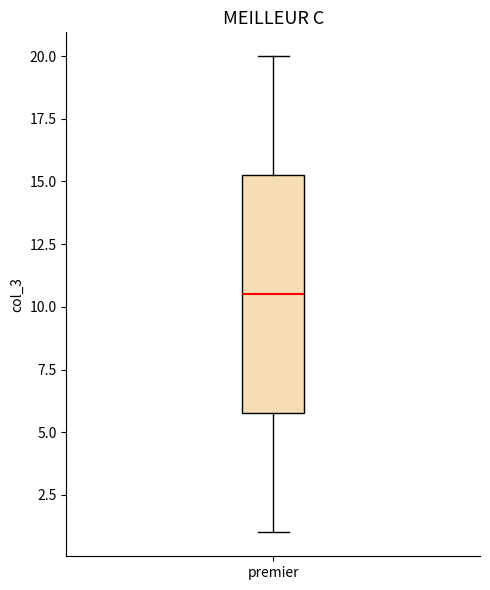

Read this box plot against the y-axis: the position of the median line, the range covered by the box, and the ends of both whiskers. The values are not printed on the chart, so give them approximately, as read against the axis.

median 10.5, box 6.0 to 15.5, whiskers 1.0 to 20.0